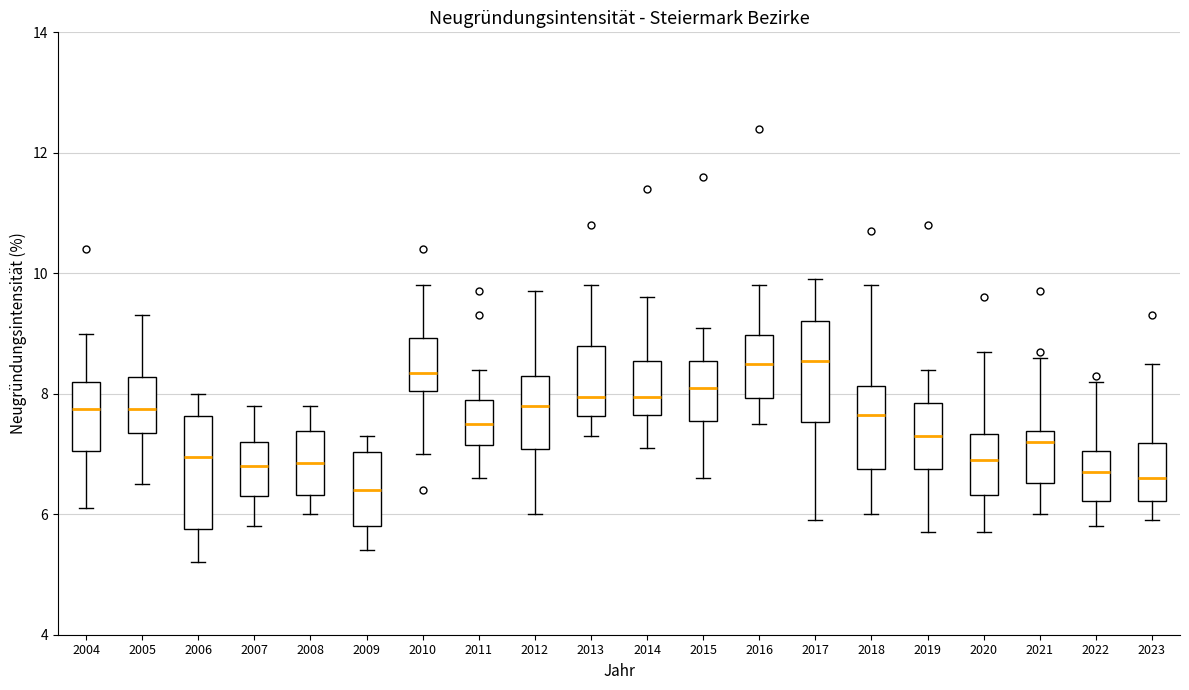

Reading left to right, read every box against the y-axis: the position of its median line, the range the box covers, and the ends of its whiskers. The values are not printed on the chart, so give them approximately, as read against the axis.

2004: median 7.8, box 7.0 to 8.2, whiskers 6.2 to 9.0
2005: median 7.8, box 7.4 to 8.2, whiskers 6.6 to 9.4
2006: median 7.0, box 5.8 to 7.6, whiskers 5.2 to 8.0
2007: median 6.8, box 6.4 to 7.2, whiskers 5.8 to 7.8
2008: median 6.8, box 6.4 to 7.4, whiskers 6.0 to 7.8
2009: median 6.4, box 5.8 to 7.0, whiskers 5.4 to 7.4
2010: median 8.4, box 8.0 to 9.0, whiskers 7.0 to 9.8
2011: median 7.6, box 7.2 to 8.0, whiskers 6.6 to 8.4
2012: median 7.8, box 7.0 to 8.4, whiskers 6.0 to 9.8
2013: median 8.0, box 7.6 to 8.8, whiskers 7.4 to 9.8
2014: median 8.0, box 7.6 to 8.6, whiskers 7.2 to 9.6
2015: median 8.2, box 7.6 to 8.6, whiskers 6.6 to 9.2
2016: median 8.6, box 8.0 to 9.0, whiskers 7.6 to 9.8
2017: median 8.6, box 7.6 to 9.2, whiskers 6.0 to 10.0
2018: median 7.6, box 6.8 to 8.2, whiskers 6.0 to 9.8
2019: median 7.4, box 6.8 to 7.8, whiskers 5.8 to 8.4
2020: median 7.0, box 6.4 to 7.4, whiskers 5.8 to 8.8
2021: median 7.2, box 6.6 to 7.4, whiskers 6.0 to 8.6
2022: median 6.8, box 6.2 to 7.0, whiskers 5.8 to 8.2
2023: median 6.6, box 6.2 to 7.2, whiskers 6.0 to 8.6